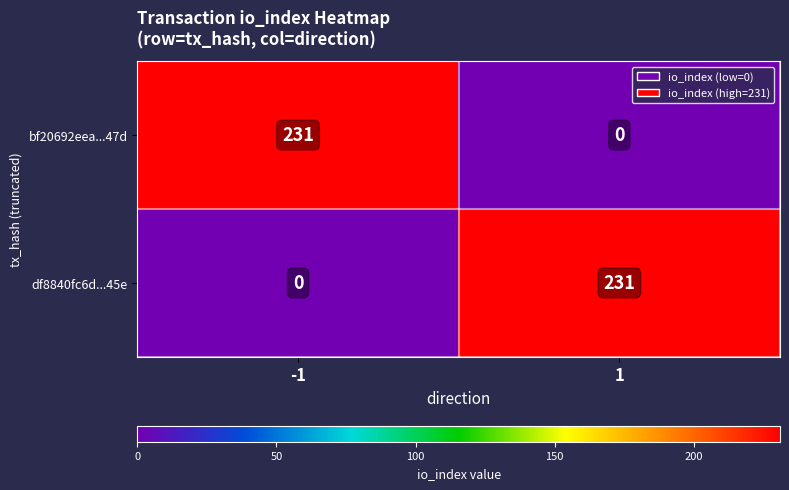

Reading left to right, what are all the values shown in this chart?

bf20692eea...47d: -1=231	1=0
df8840fc6d...45e: -1=0	1=231